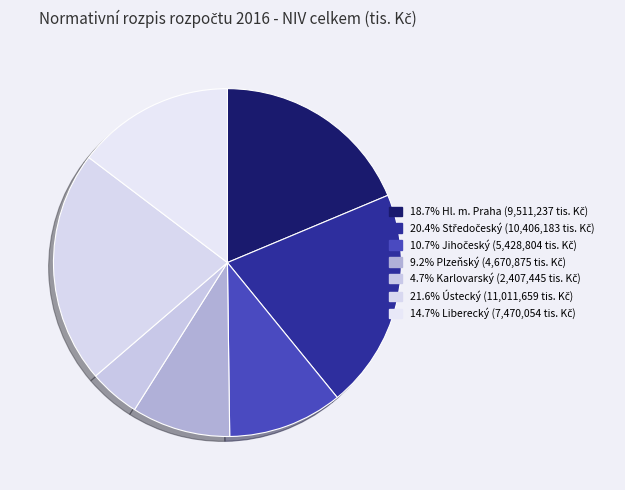

How many segments does this pie chart have?

7